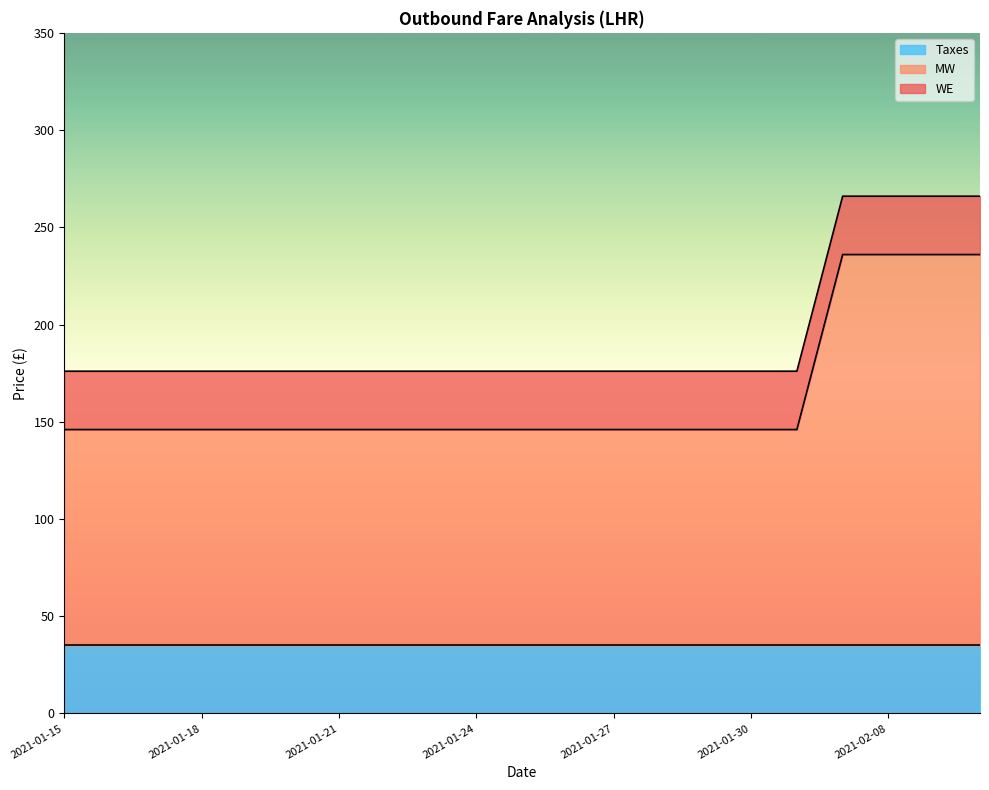

What is the maximum value for Taxes?

35